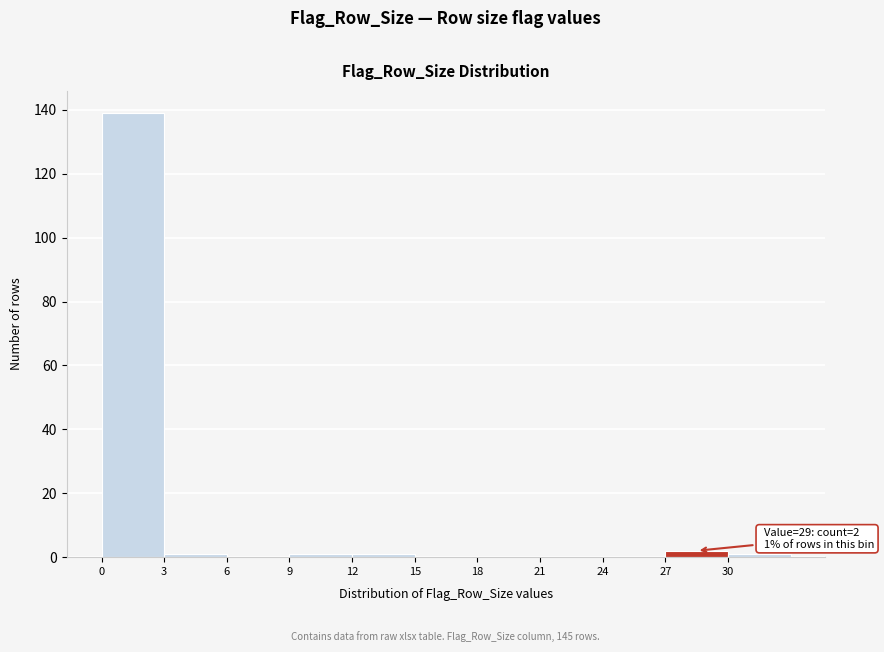

Over which range of the x-axis is the bar tallest?

0 to 3